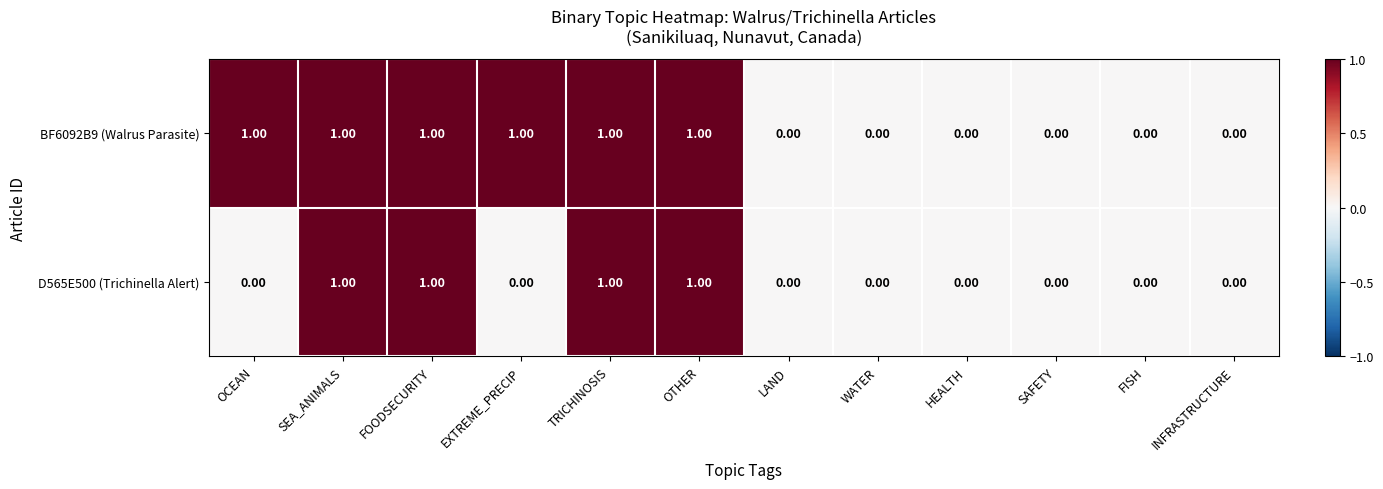

What is the sum of all BF6092B9 (Walrus Parasite) values?

6